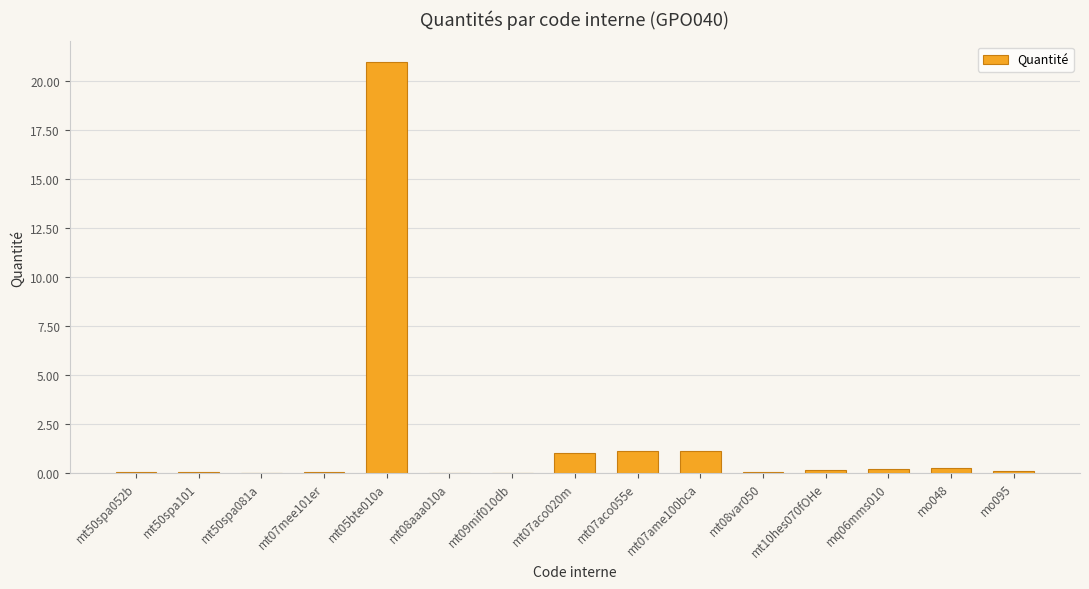

Which category has the highest value across all series?

mt05bte010a